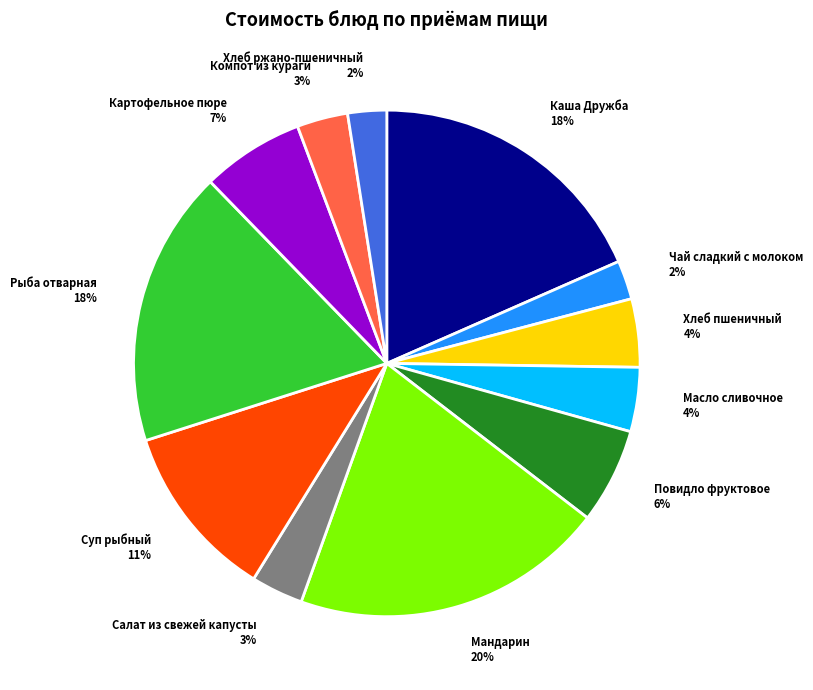

What is the largest slice in the pie chart?

Мандарин